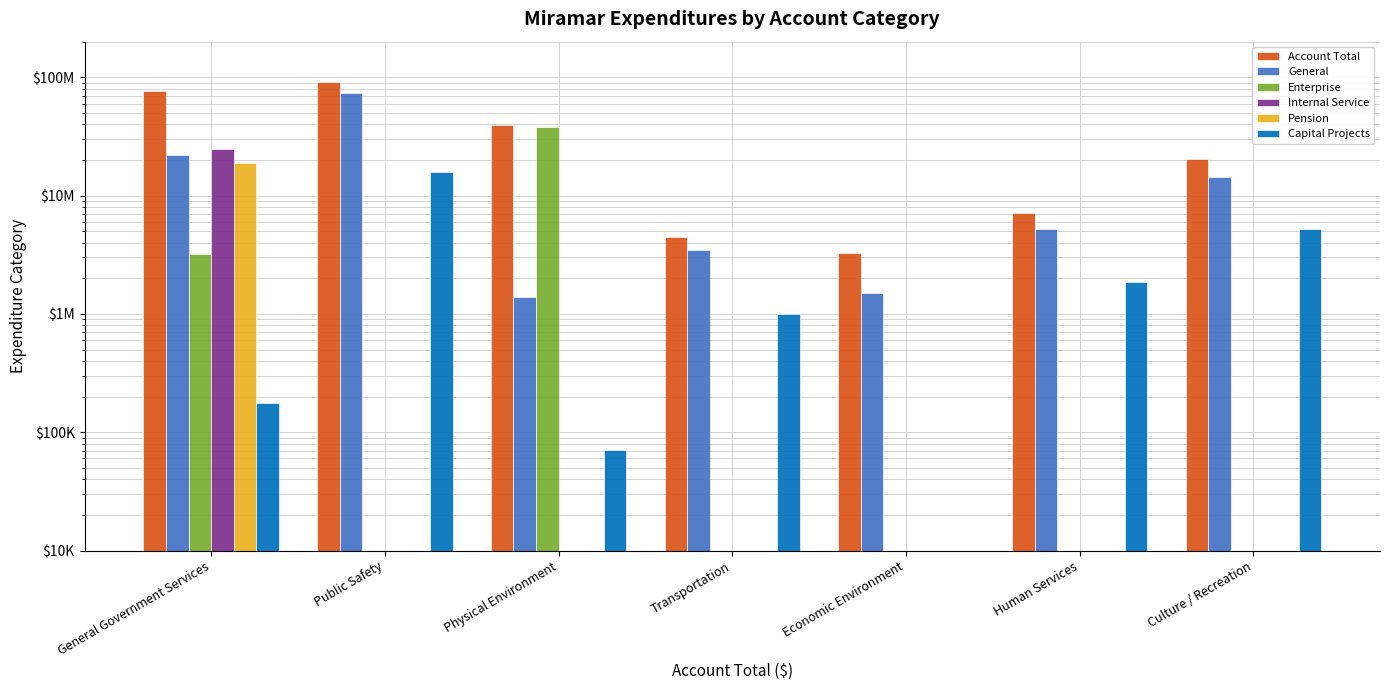

Does the chart contain any negative values?

No